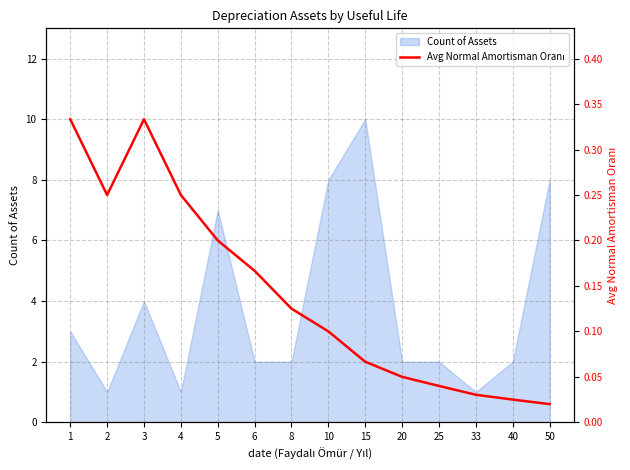

Does the chart have visible grid lines?

Yes